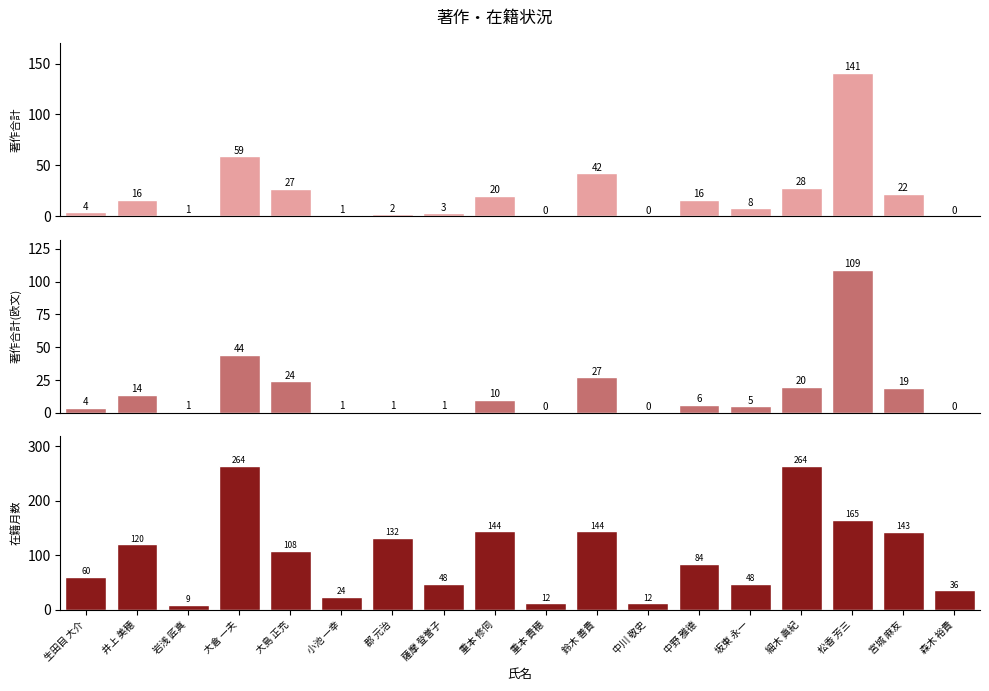

How many data points in 在籍月数 are less than 108?

9